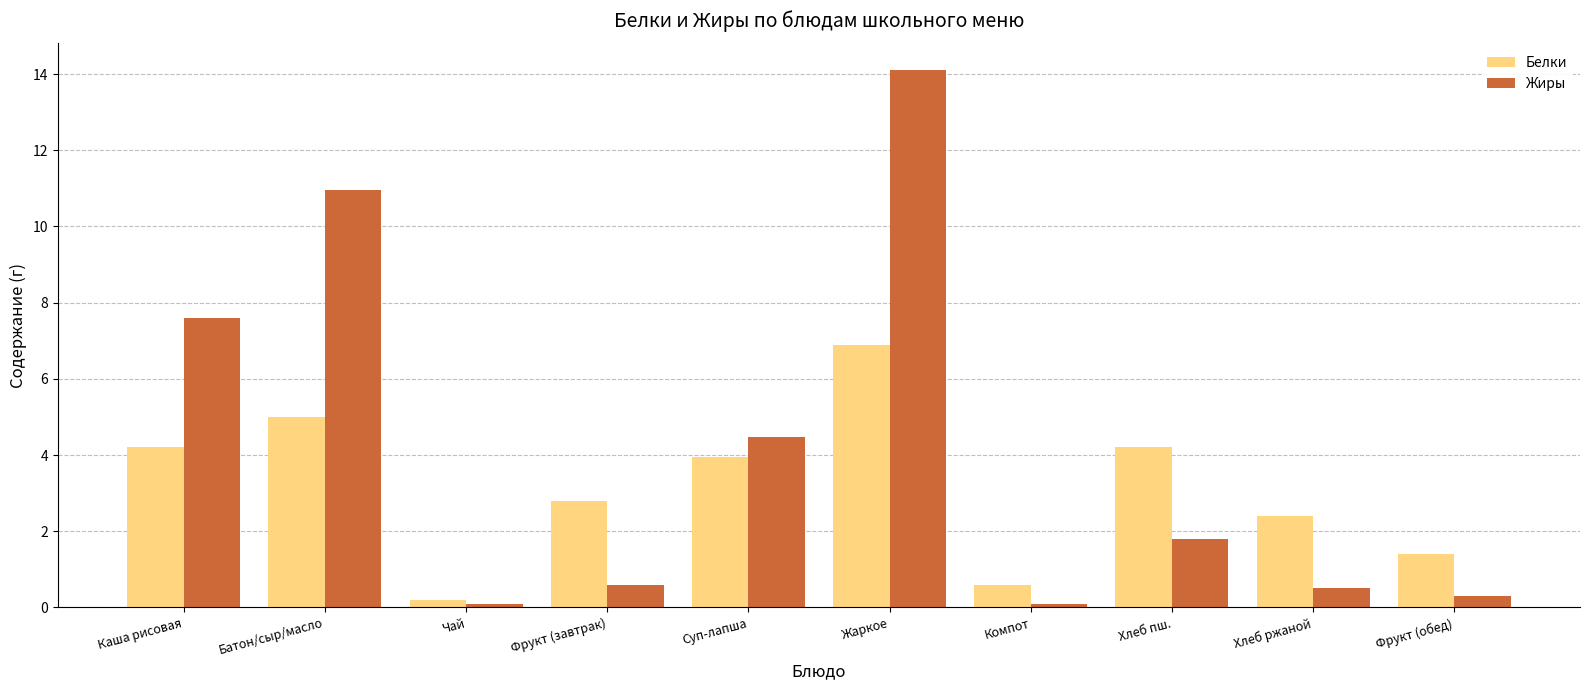

What are all the series names shown in the legend?

Белки, Жиры